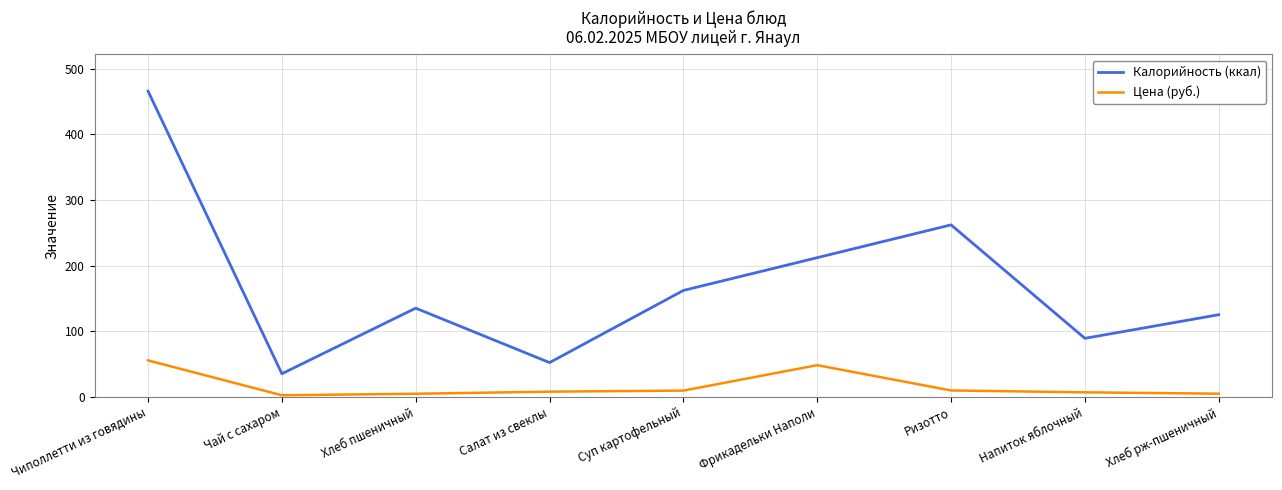

Which series has the widest spread of values?

Калорийность (ккал)